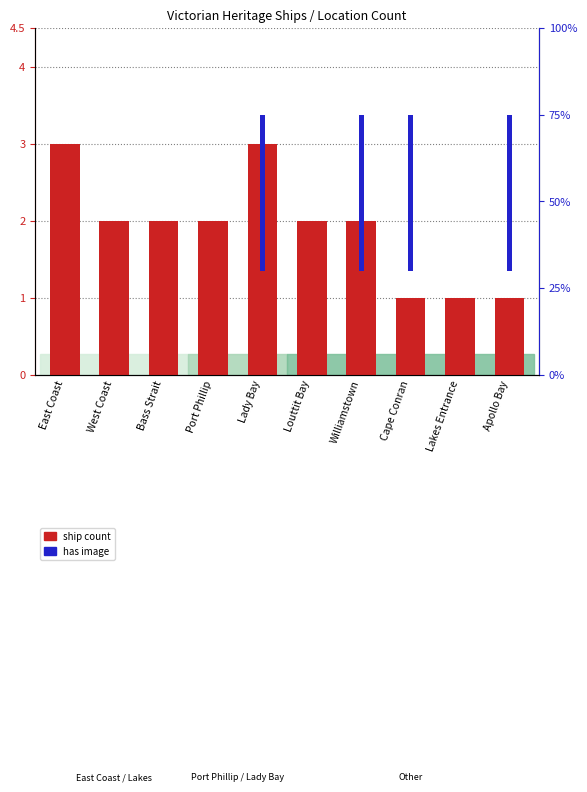

Which series has the largest total across all categories?

ship count